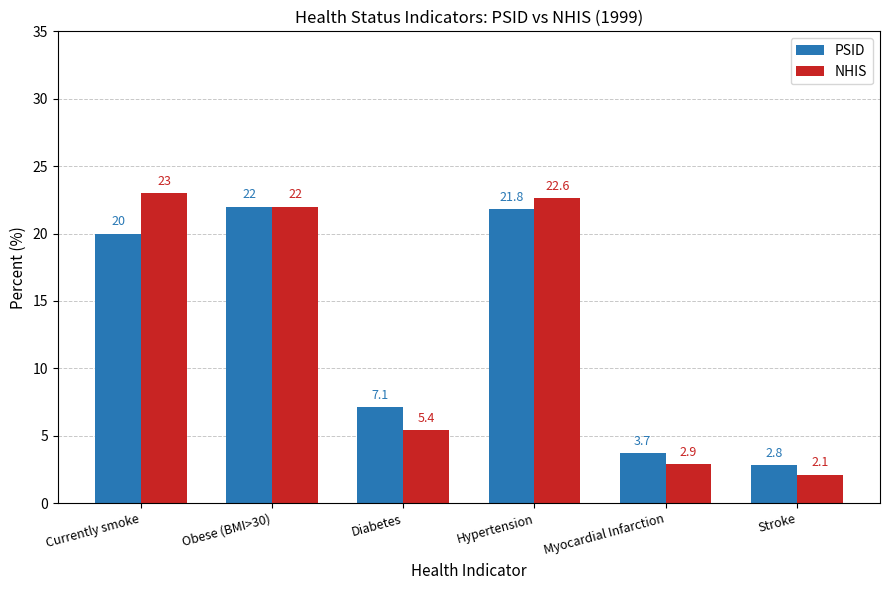

What is the label of the 3rd bar from the left?

Diabetes